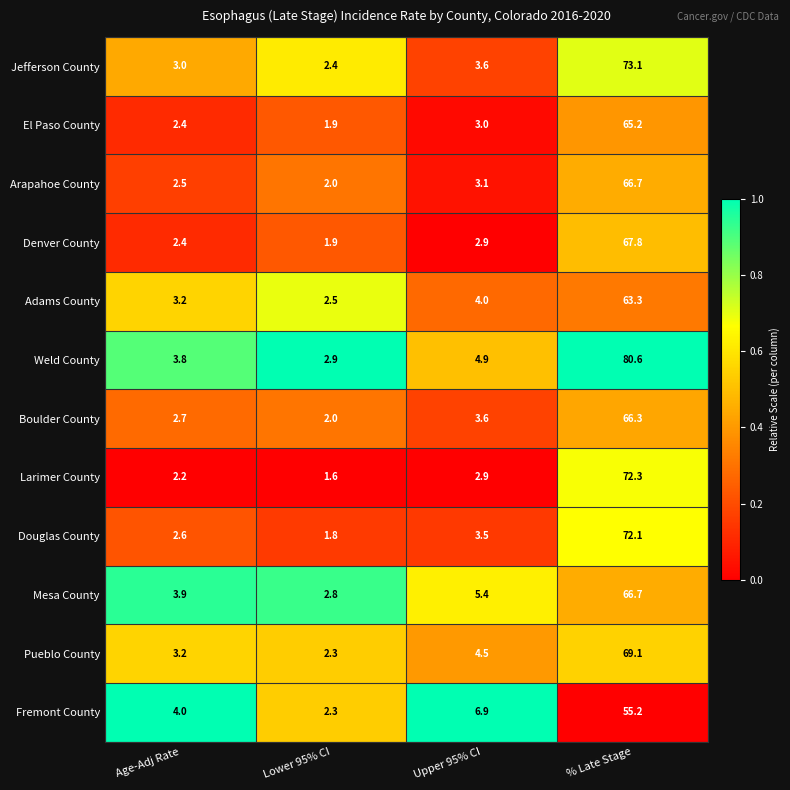

At which category is the sum across all series the highest?

% Late Stage